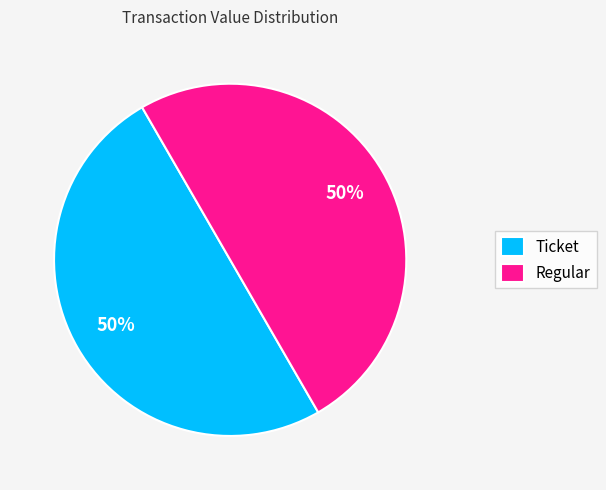

Is it true that Ticket is 50% of the pie?

True